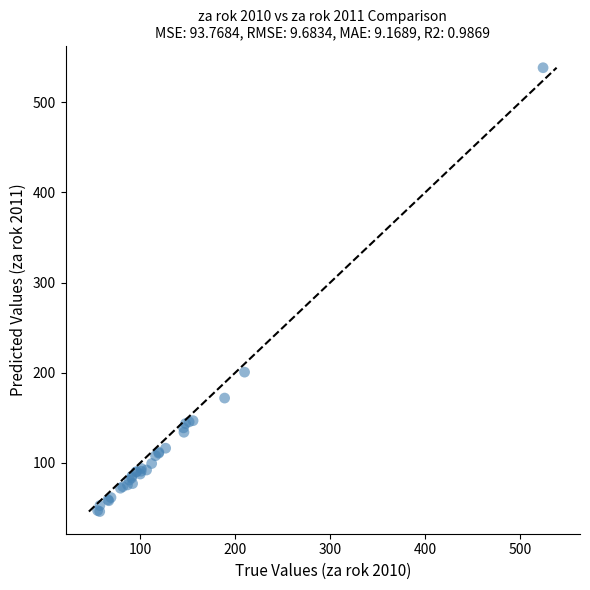

What Y value in the scatter plot is closest to 292?

200.7